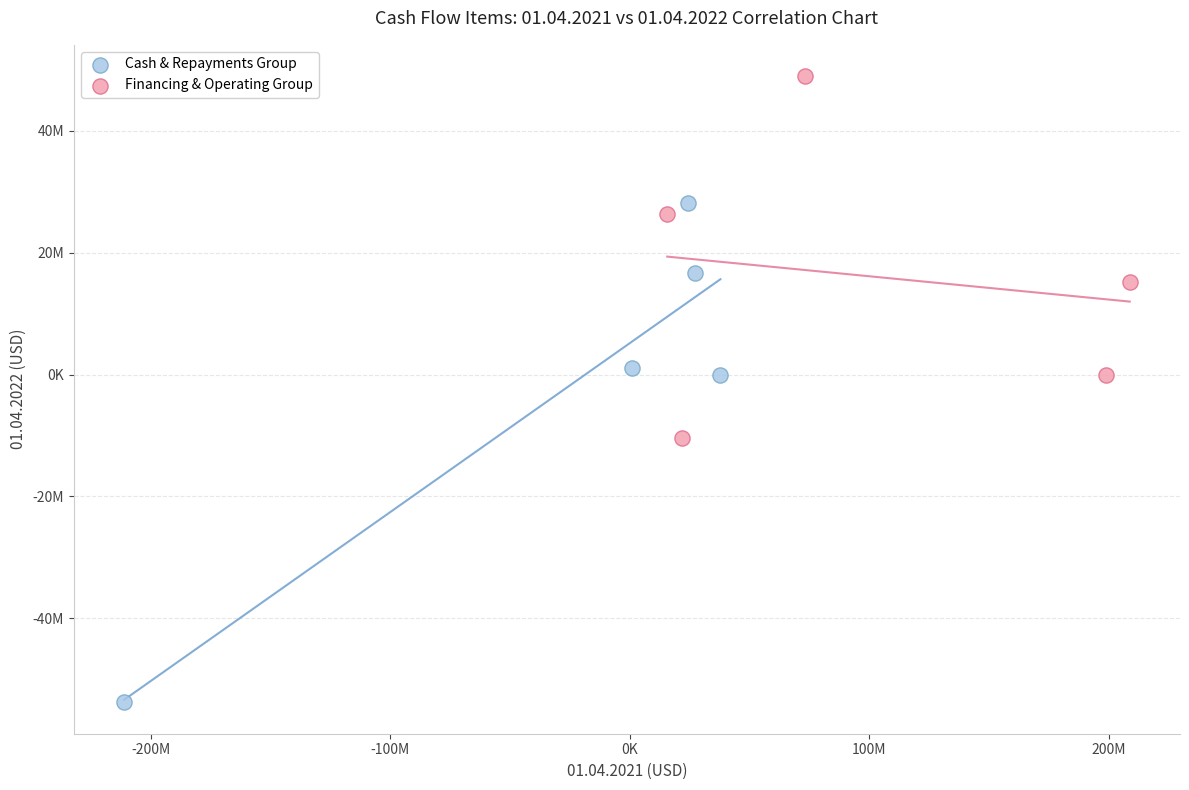

What are all the series names shown in the legend?

Cash & Repayments Group, Financing & Operating Group